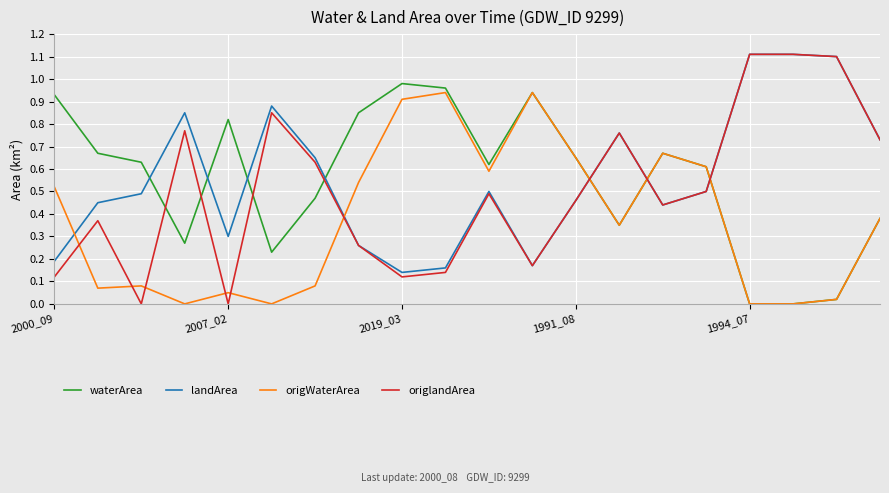

What is the greatest value displayed?

1.1